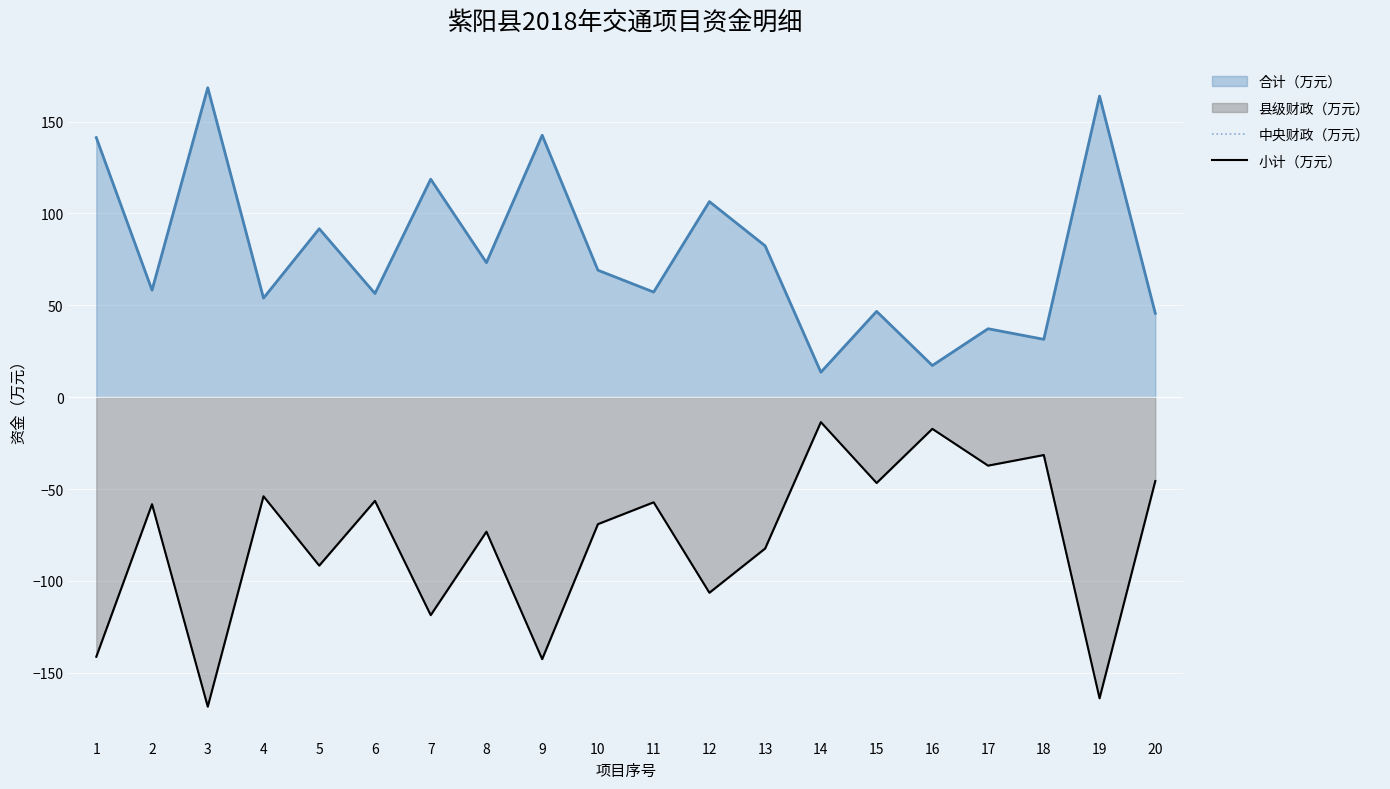

How many interior local valleys does the 小计（万元） series have?

8